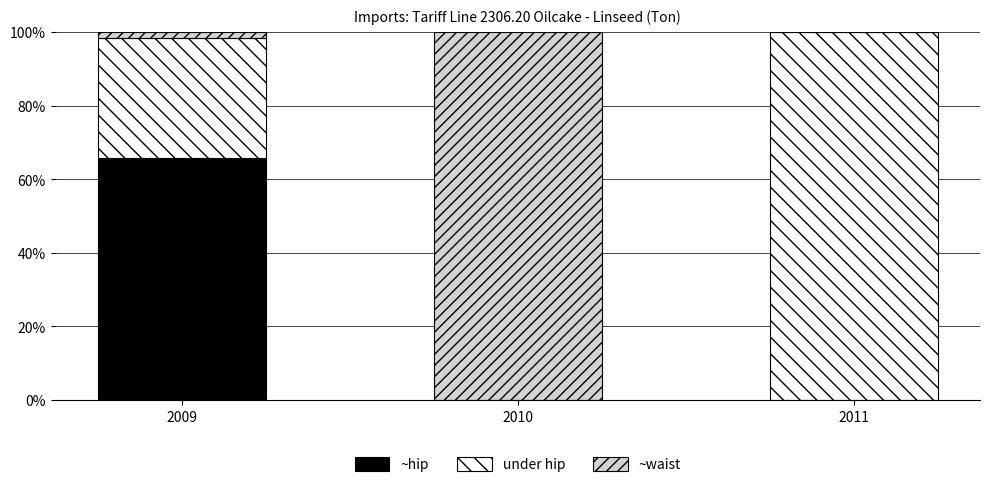

The ~hip series shows 0.0 at 2010. True or false?

True